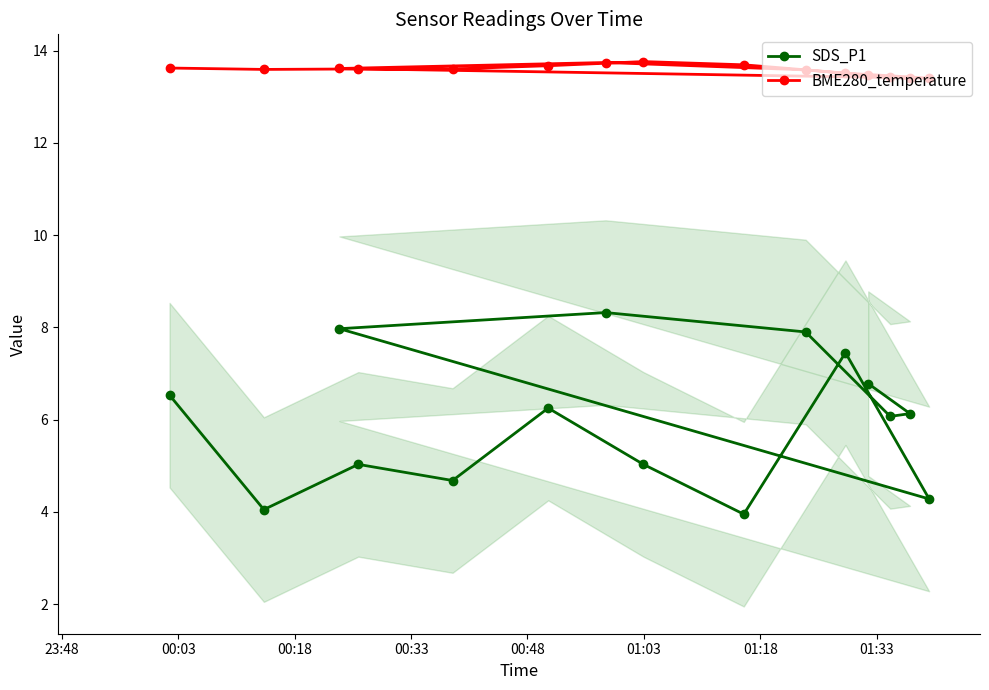

Does the chart display data point markers on the line(s)?

Yes